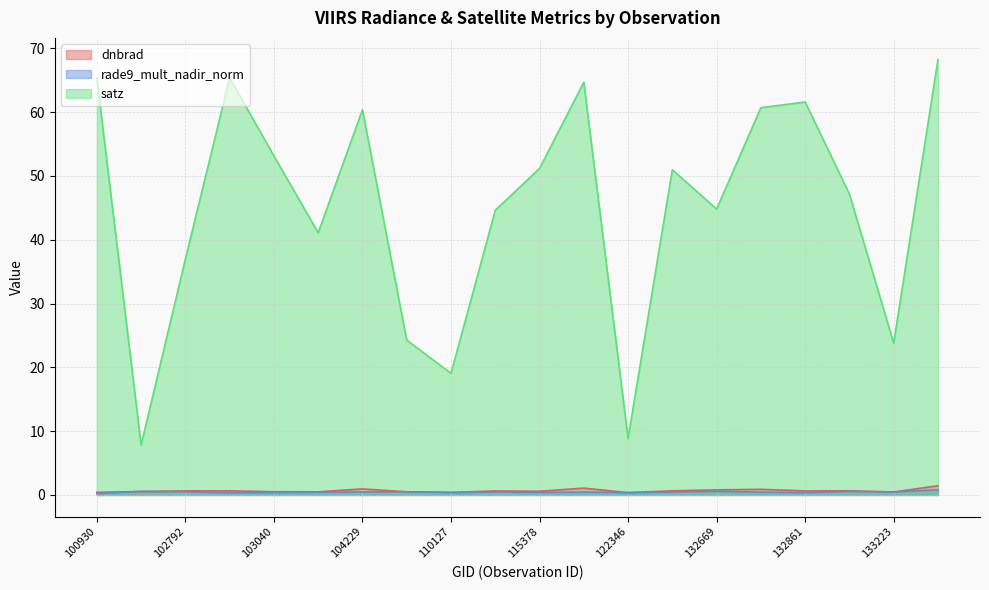

Between 104229 and 103040, which is larger?

104229